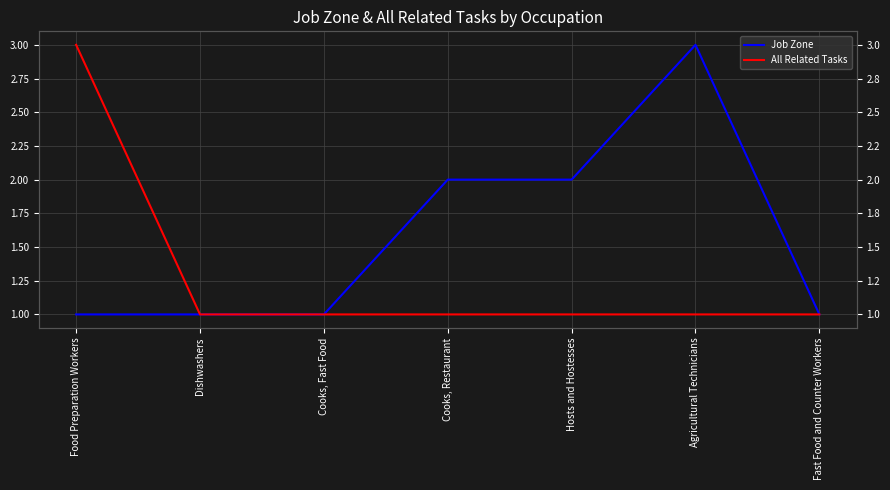

True or false: All Related Tasks and Job Zone cross at least once.

False